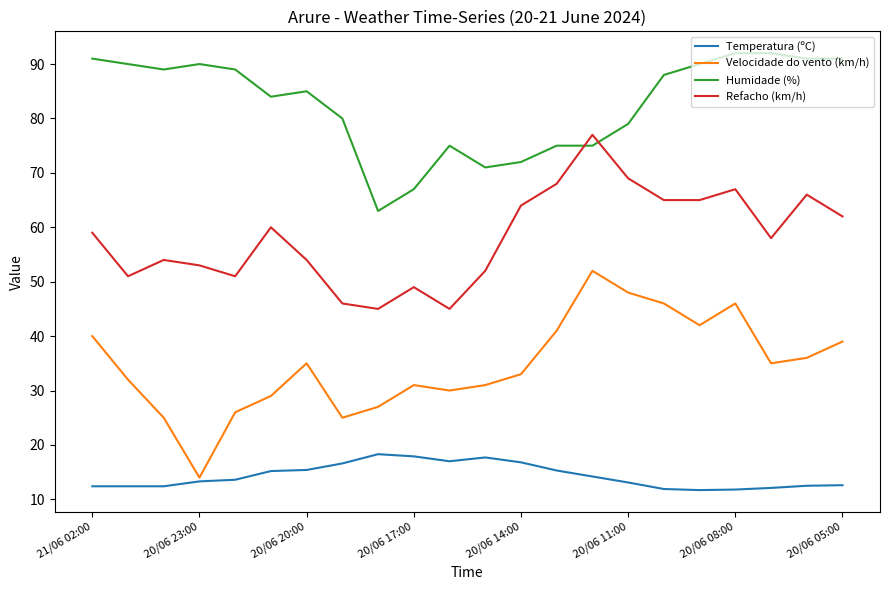

True or false: Refacho (km/h) and Temperatura (ºC) intersect in this chart.

False